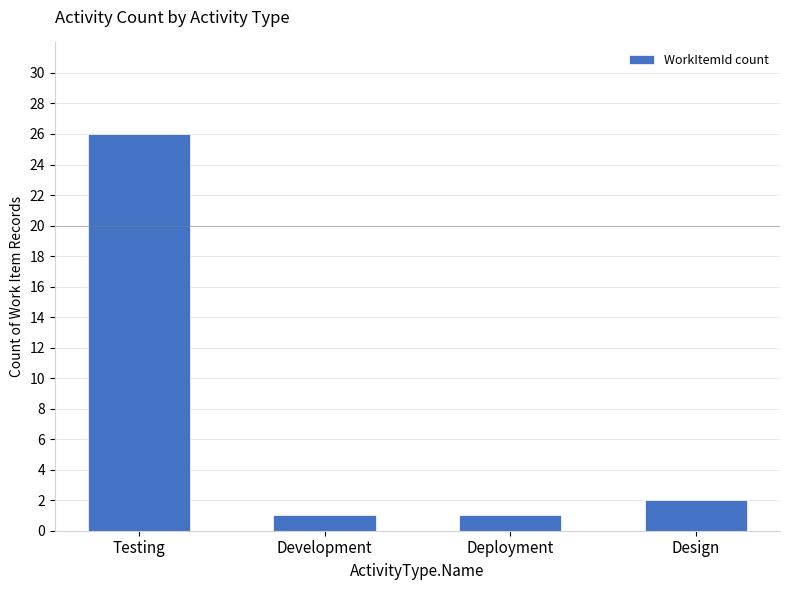

What position from the right is Design?

1